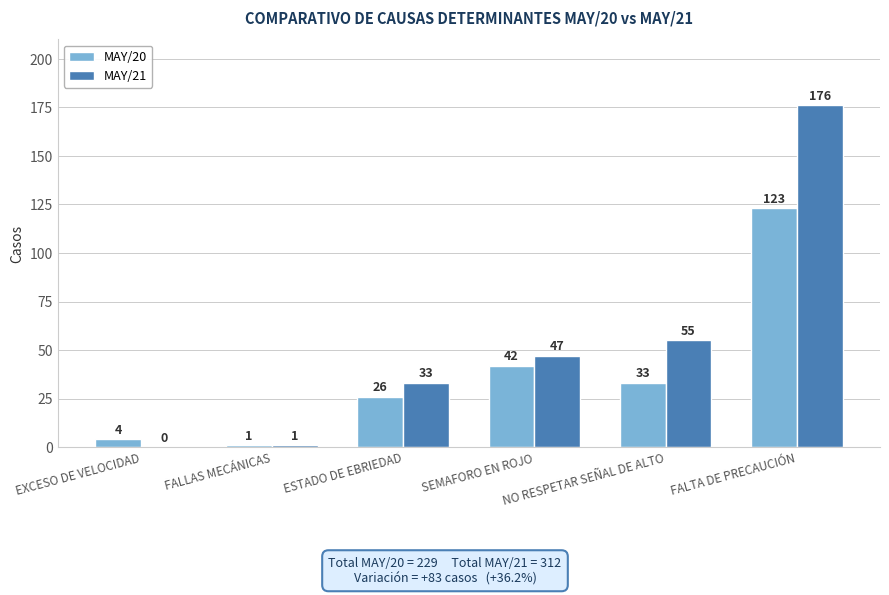

Which series has the widest spread of values?

MAY/21